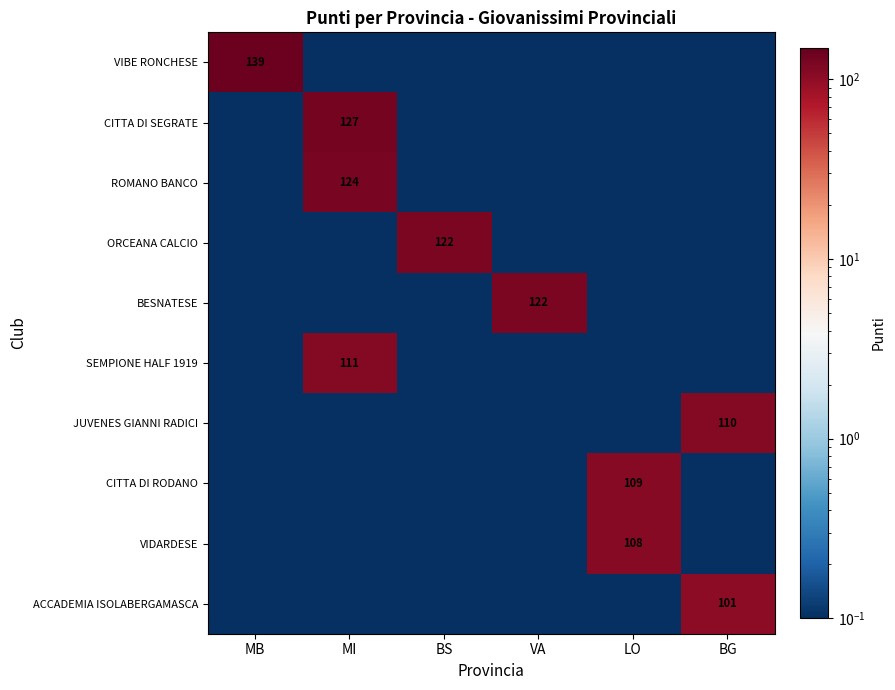

The value of VIDARDESE at LO is 108.0. True or false?

True